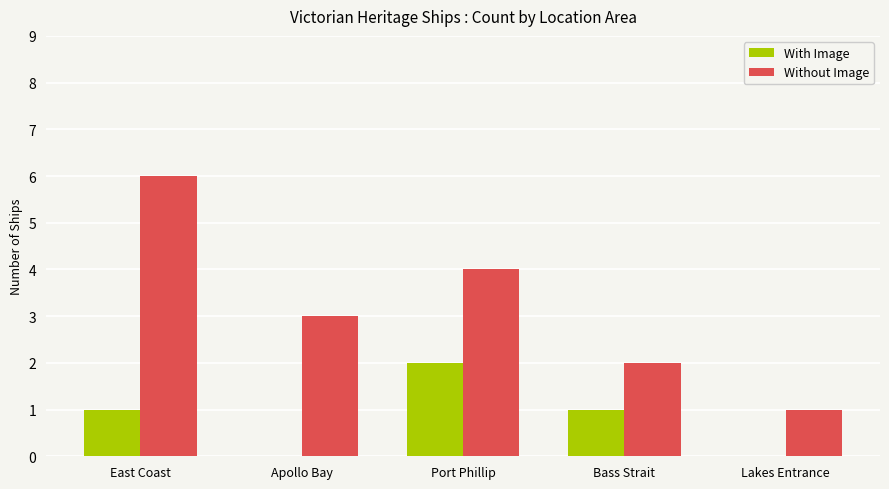

What is the sum of the Without Image values at Apollo Bay and East Coast?

9